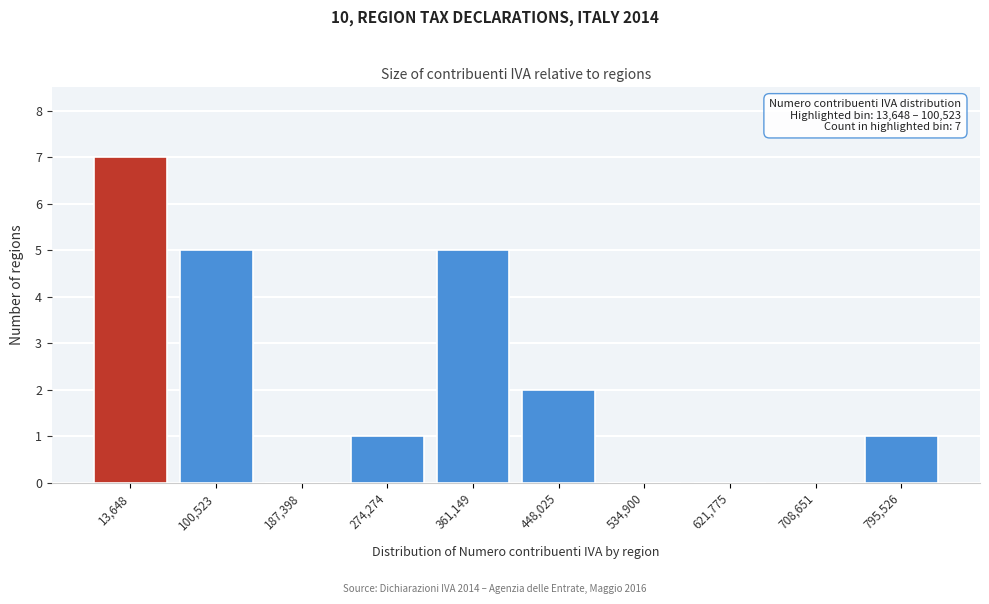

Reading right to left, what are all the values shown in this chart?

795,526=1	708,651=0	621,775=0	534,900=0	448,025=2	361,149=5	274,274=1	187,398=0	100,523=5	13,648=7